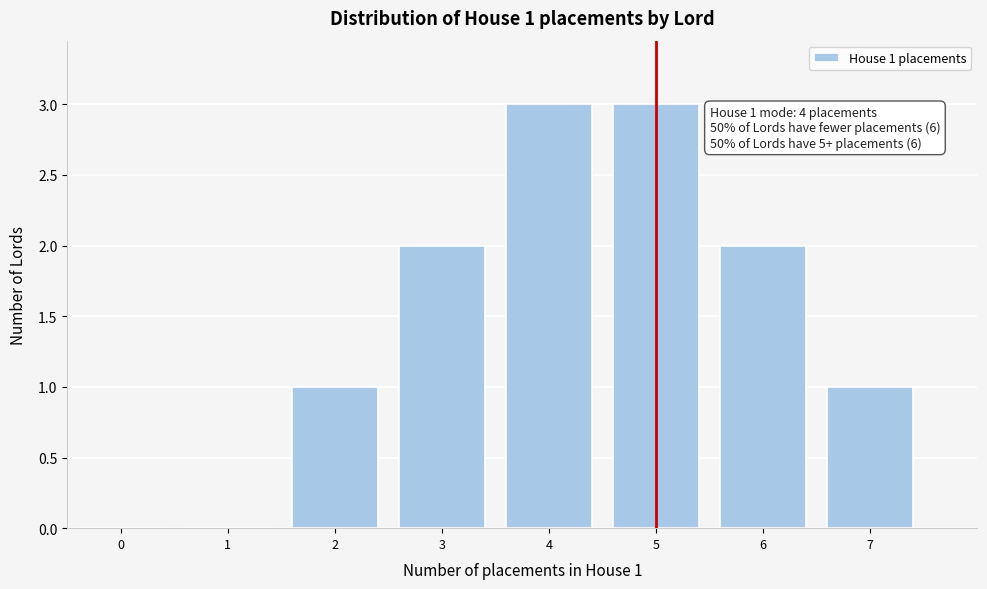

Reading left to right, transcribe all the data shown in this chart.

0=0	1=0	2=1	3=2	4=3	5=3	6=2	7=1